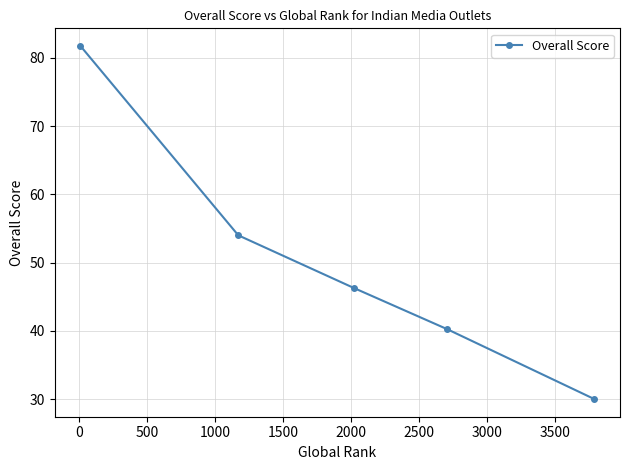

What is the greatest value displayed?

81.8